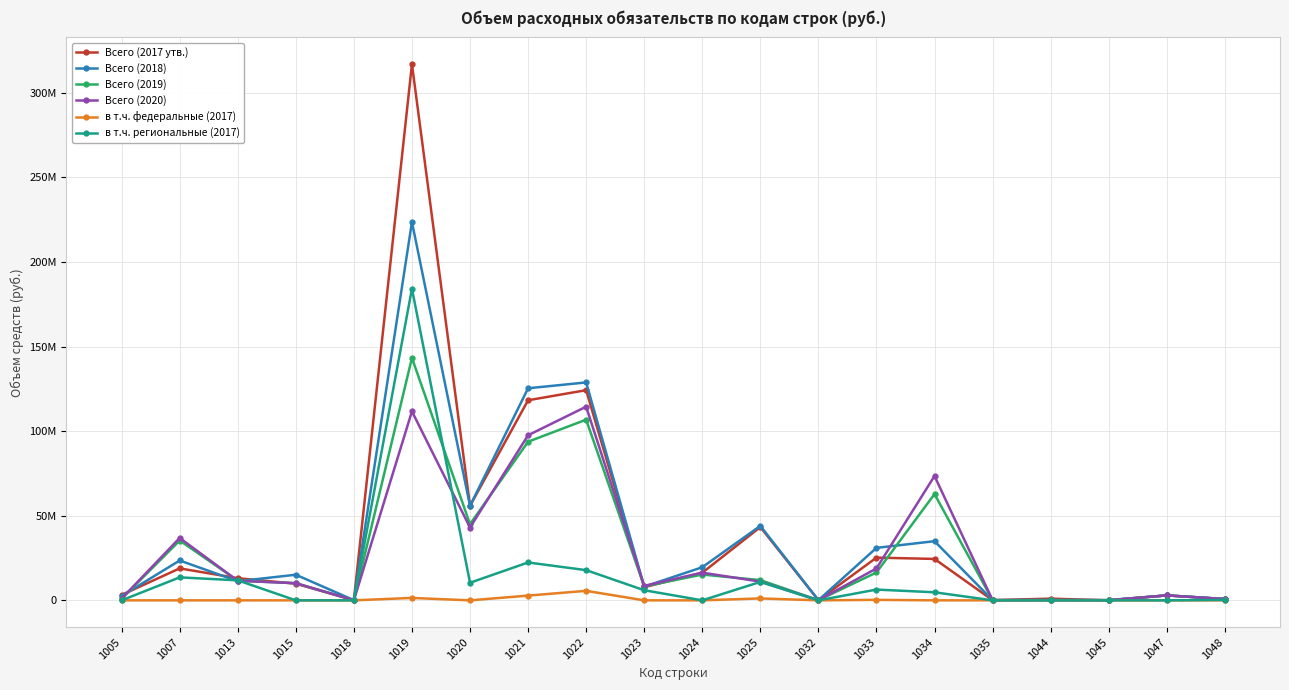

What are all the series names shown in the legend?

Всего (2017 утв.), Всего (2018), Всего (2019), Всего (2020), в т.ч. федеральные (2017), в т.ч. региональные (2017)